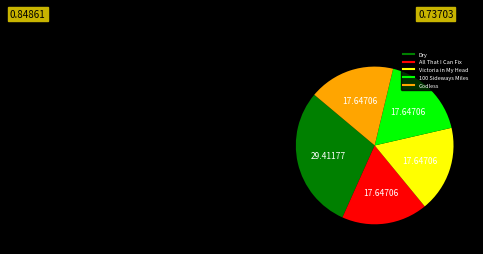

Approximately how many times larger is the value at Dry compared to Godless?

1.7